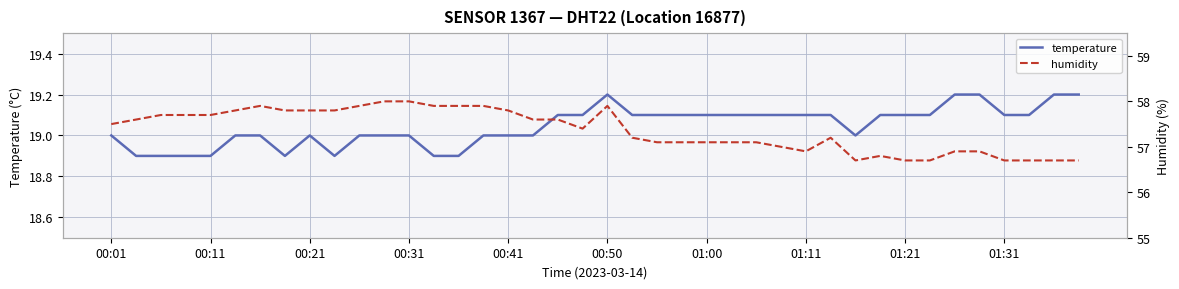

The temperature series shows 19.1 at 01:21. True or false?

True